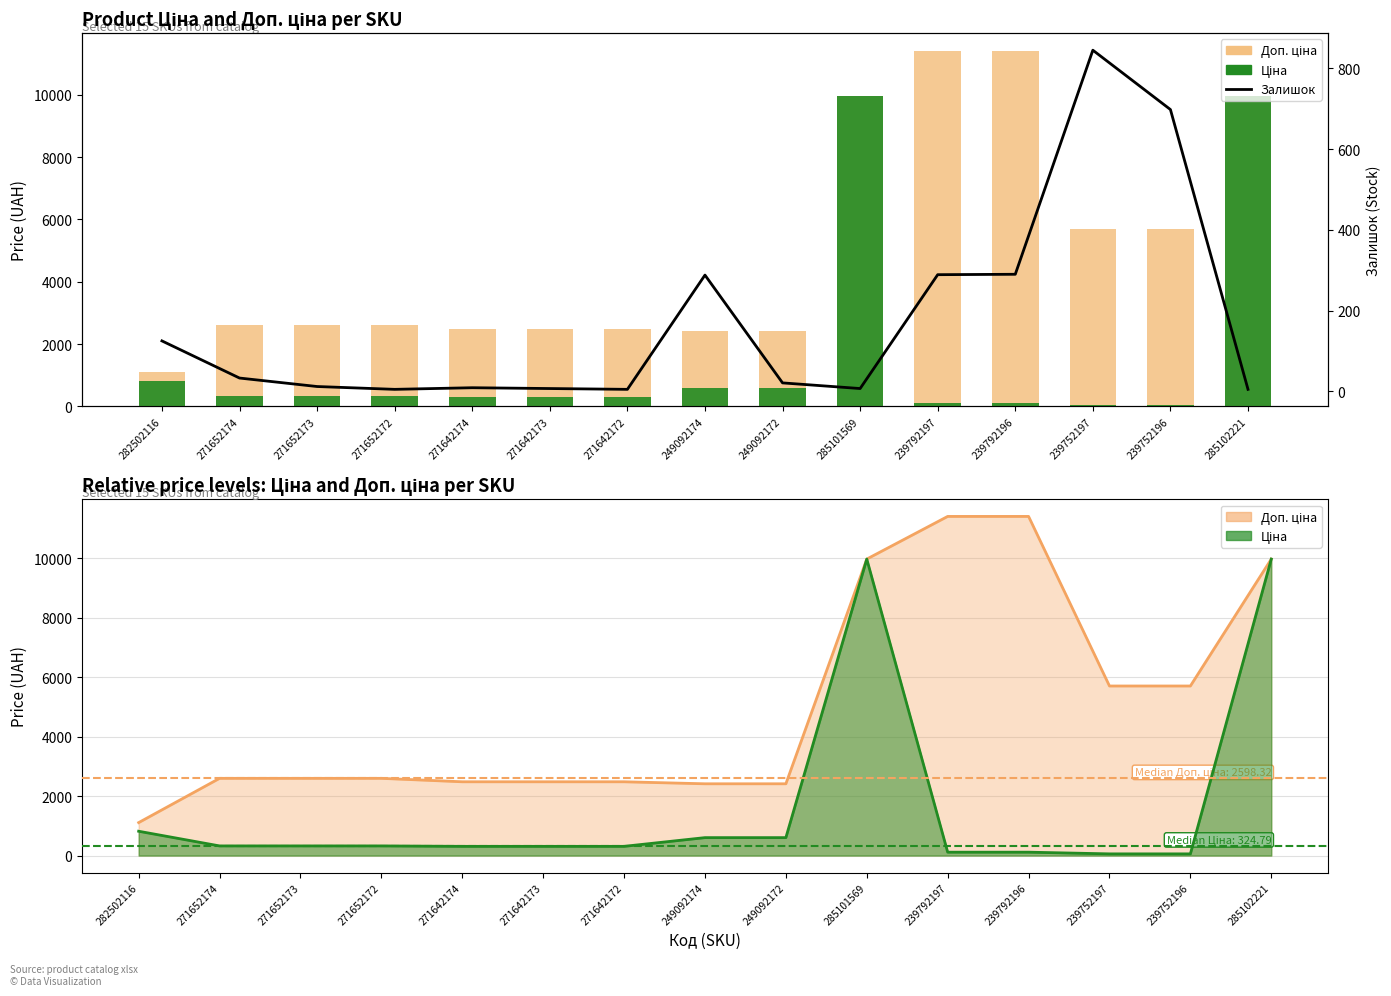

At how many categories does at least one series exceed 8680?

4